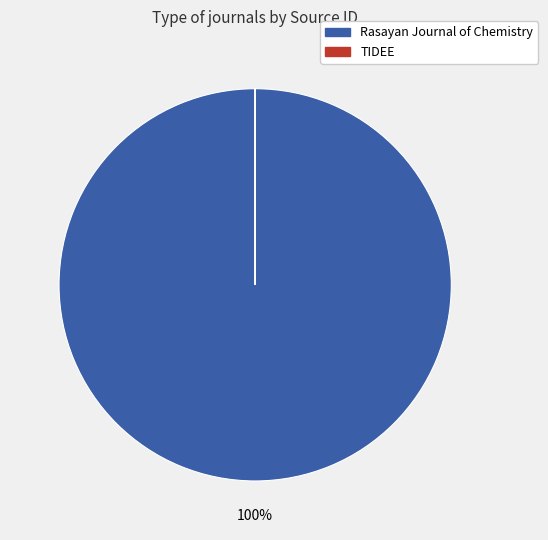

To the nearest percent, what percentage of the pie is Rasayan Journal of Chemistry?

100%